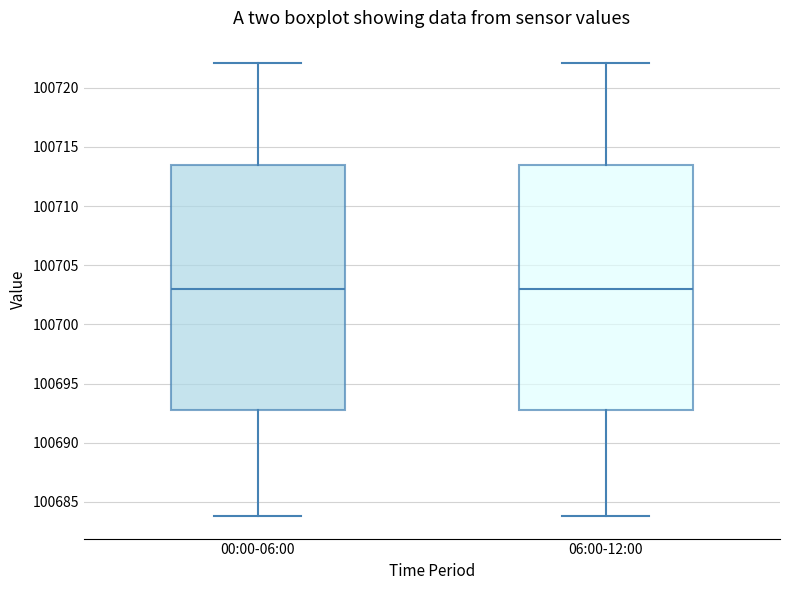

Where is the upper edge of the box for 06:00-12:00 on the y-axis? The values are not printed on the chart, so give them approximately, as read against the axis.

100713.5